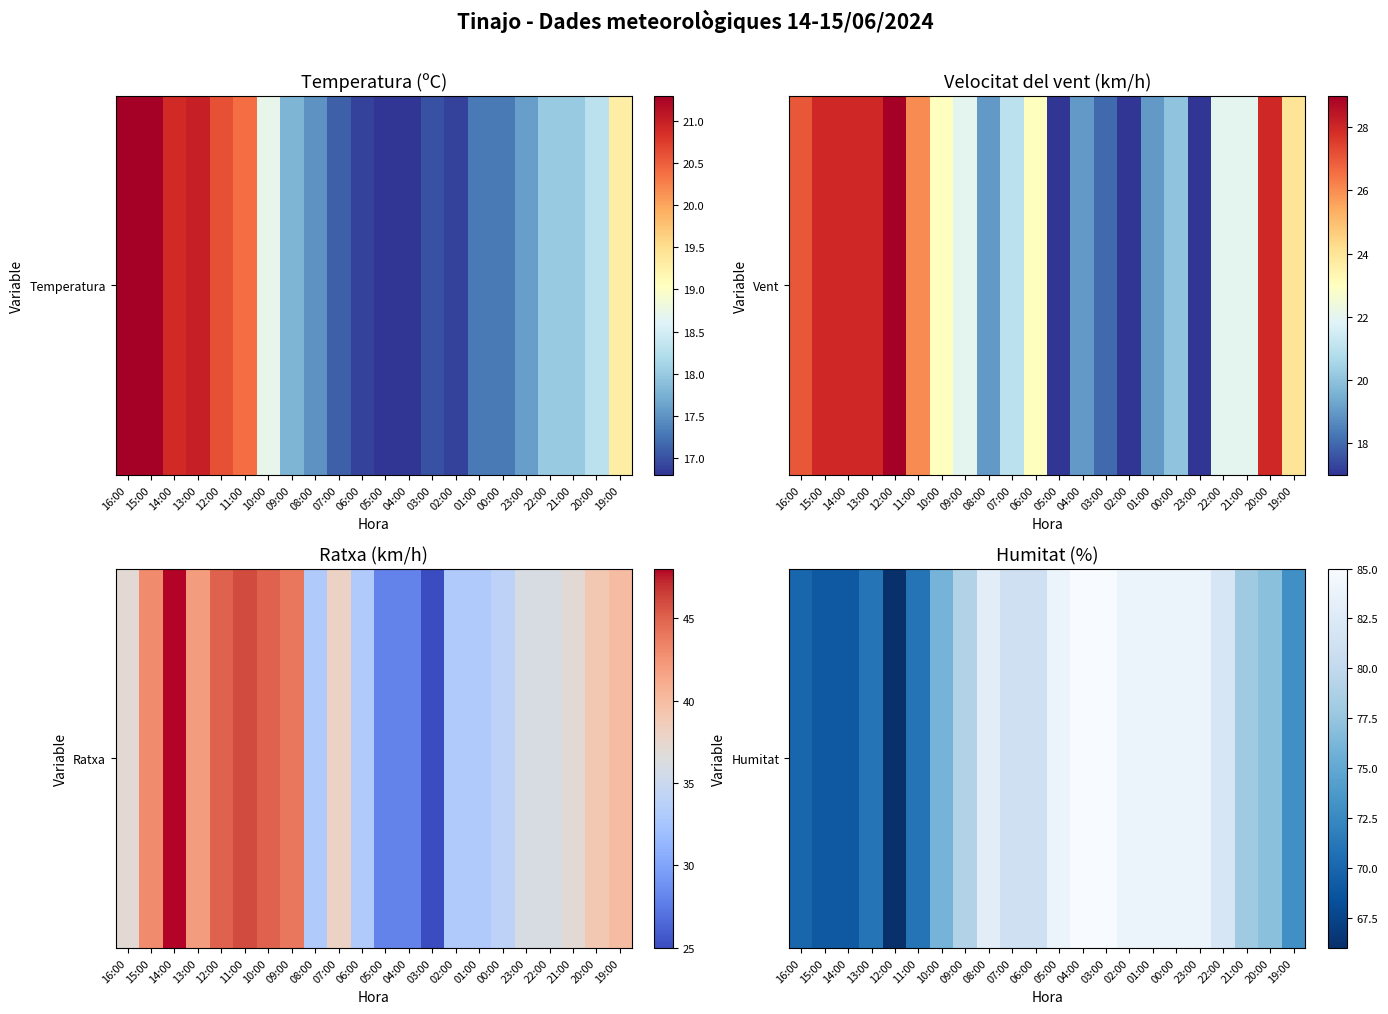

What is the smallest value displayed?

66